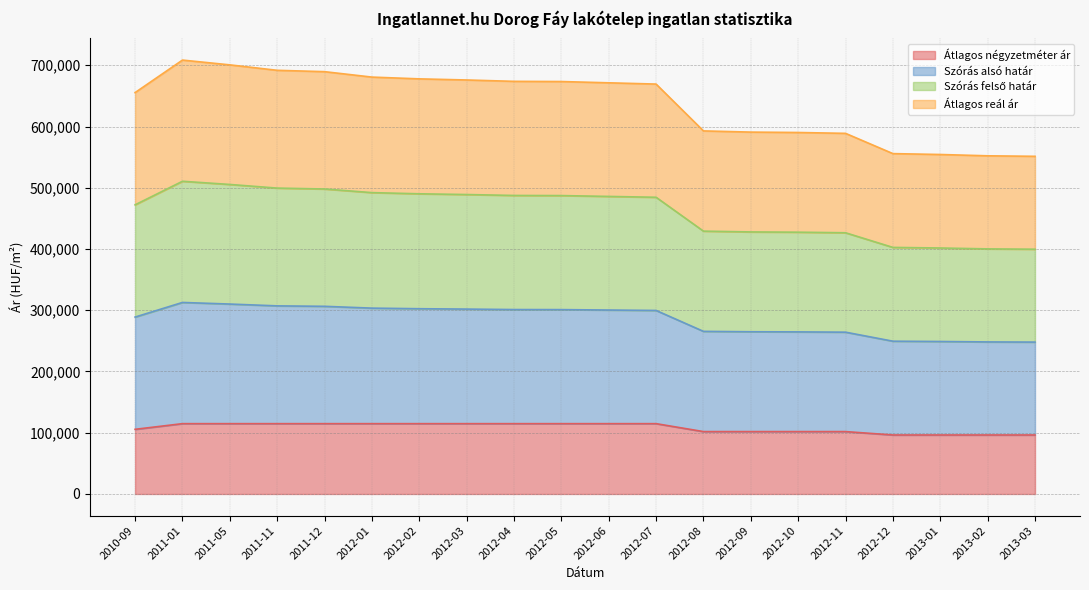

Which has a higher value, 2013-02 or 2011-05?

2011-05